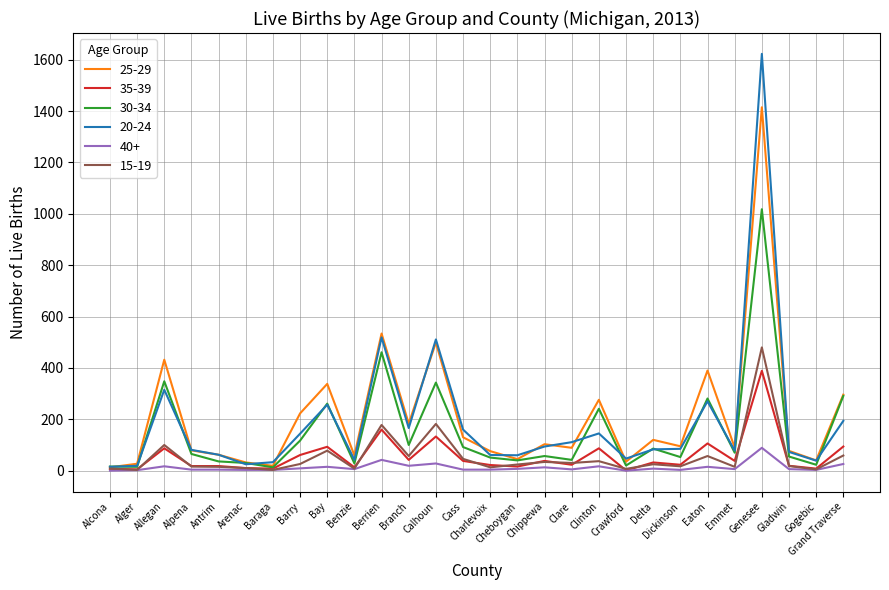

Is the value of 25-29 at Cheboygan greater than the value of 15-19 at Berrien?

No